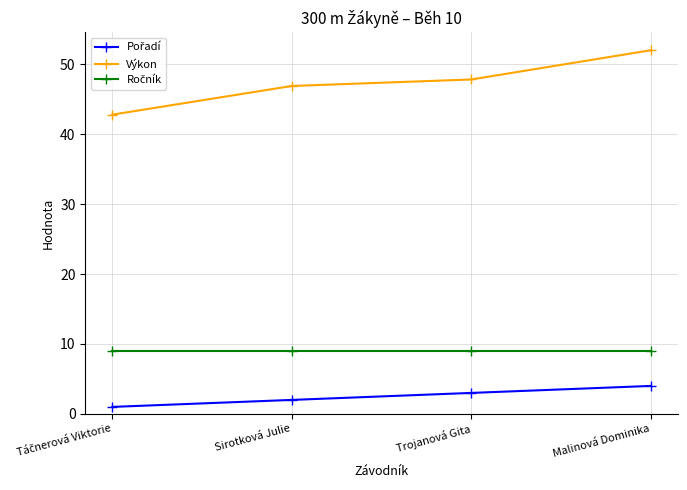

At which category is the sum across all series the highest?

Malinová Dominika